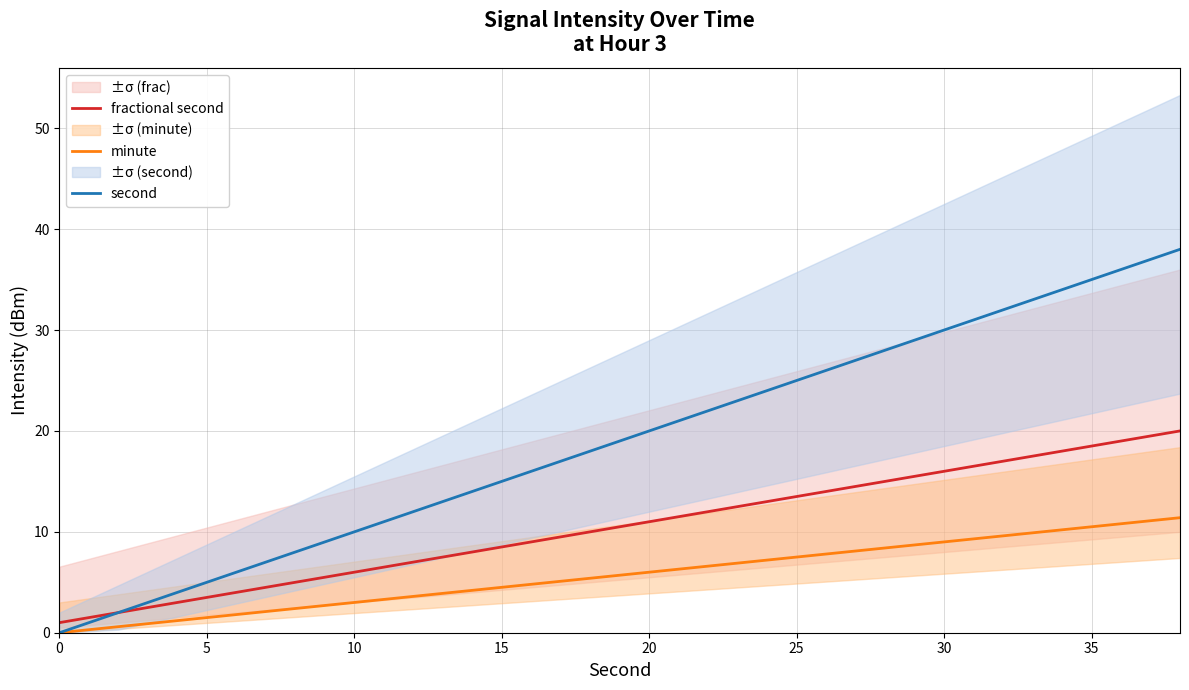

True or false: second and minute cross at least once.

False